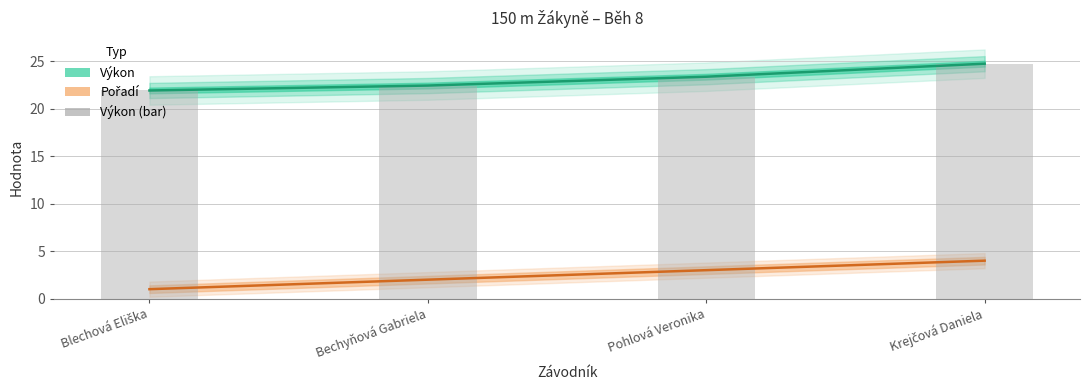

How many distinct data groups are displayed?

3